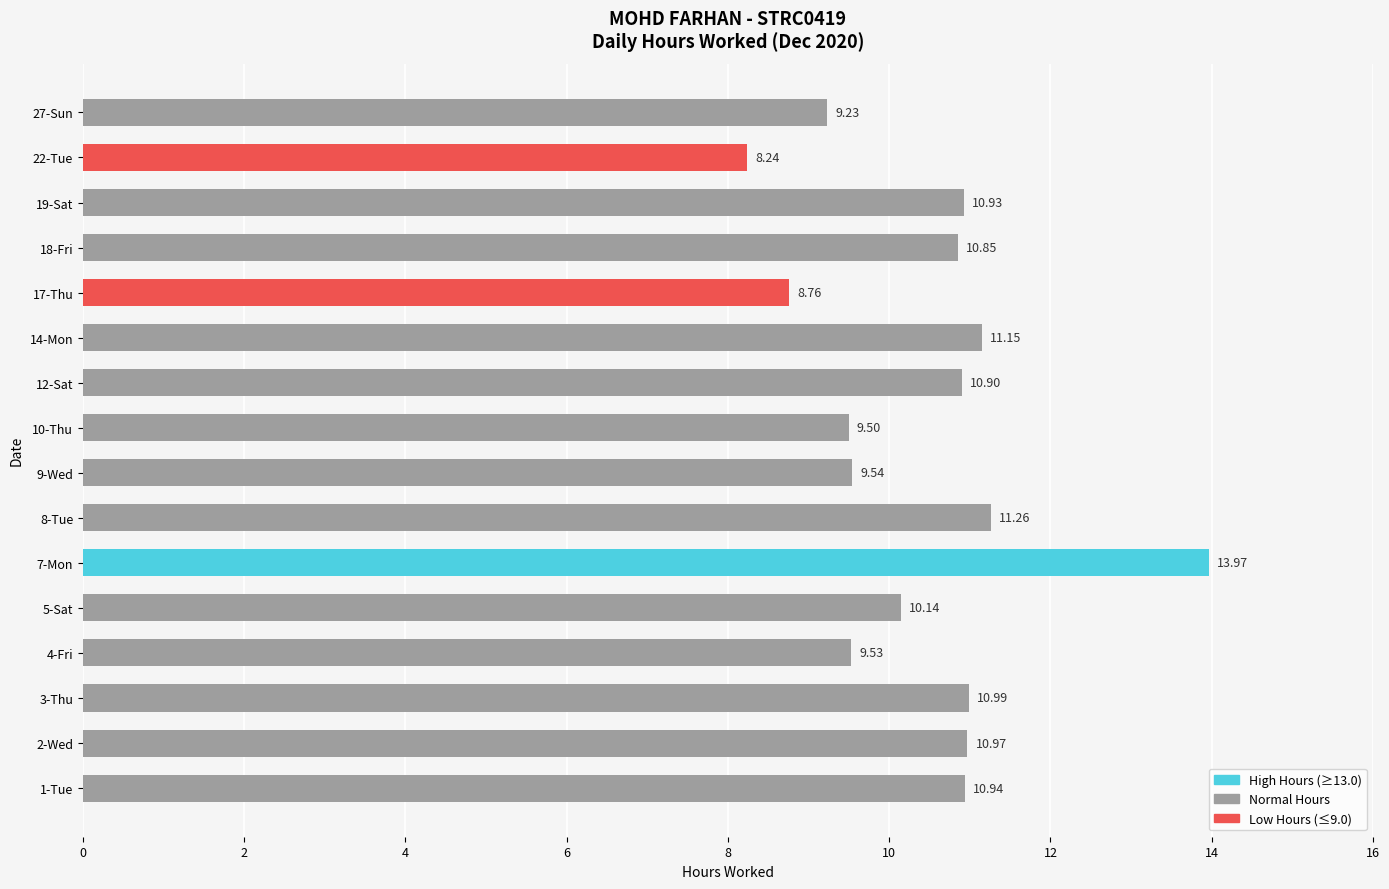

How many values exceed 10?

10